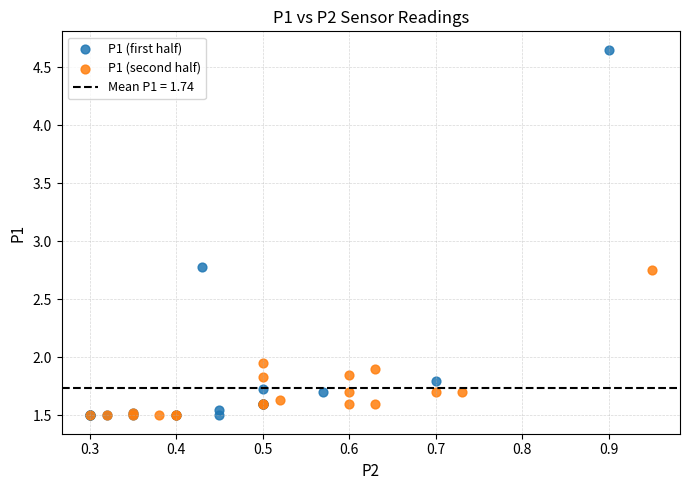

Which series reaches the maximum Y coordinate?

P1 (first half)